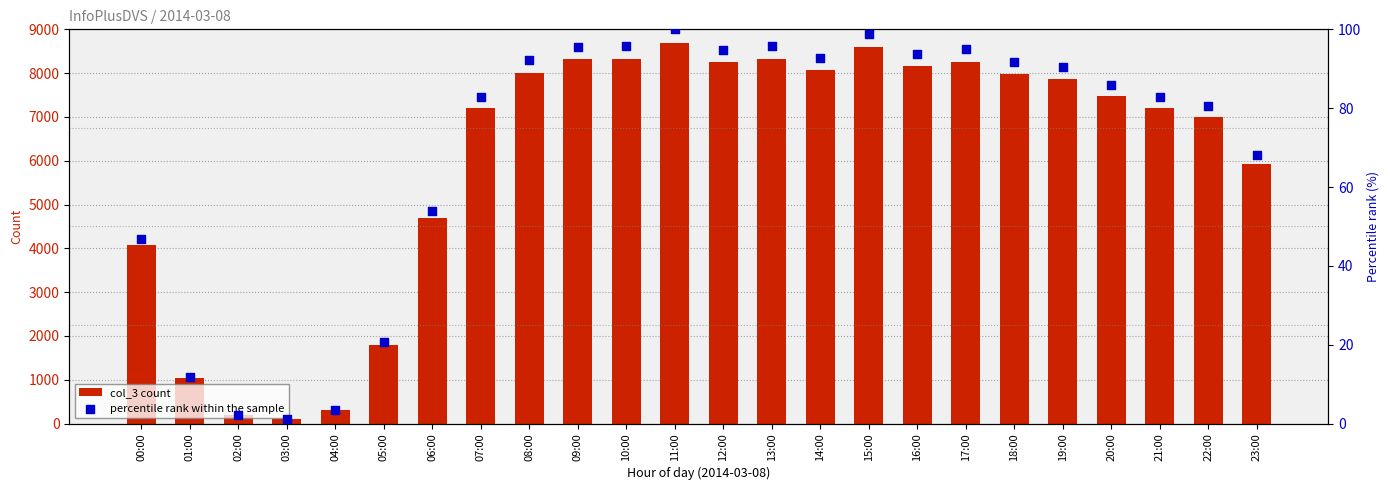

Which series reaches the maximum Y coordinate?

col_3 count